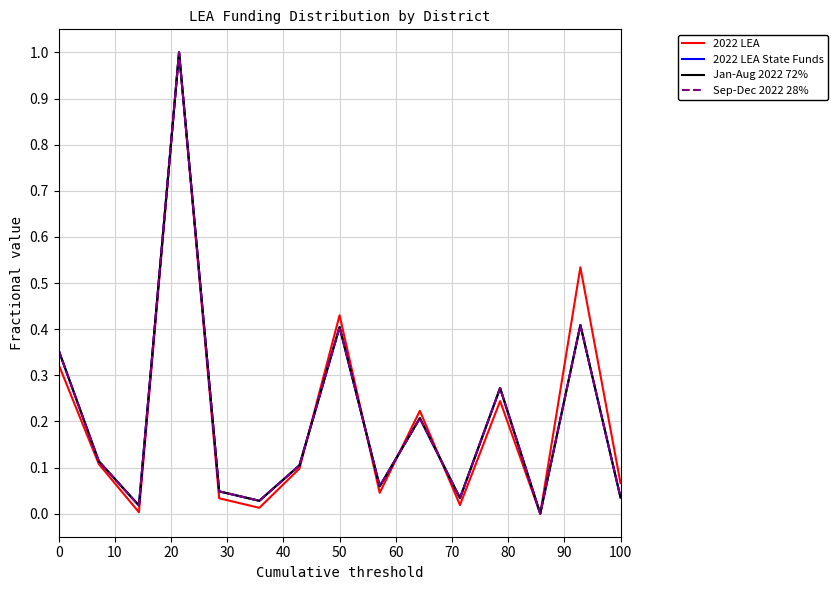

In 2022 LEA State Funds, how many points are higher than both neighbors (excluding endpoints)?

5